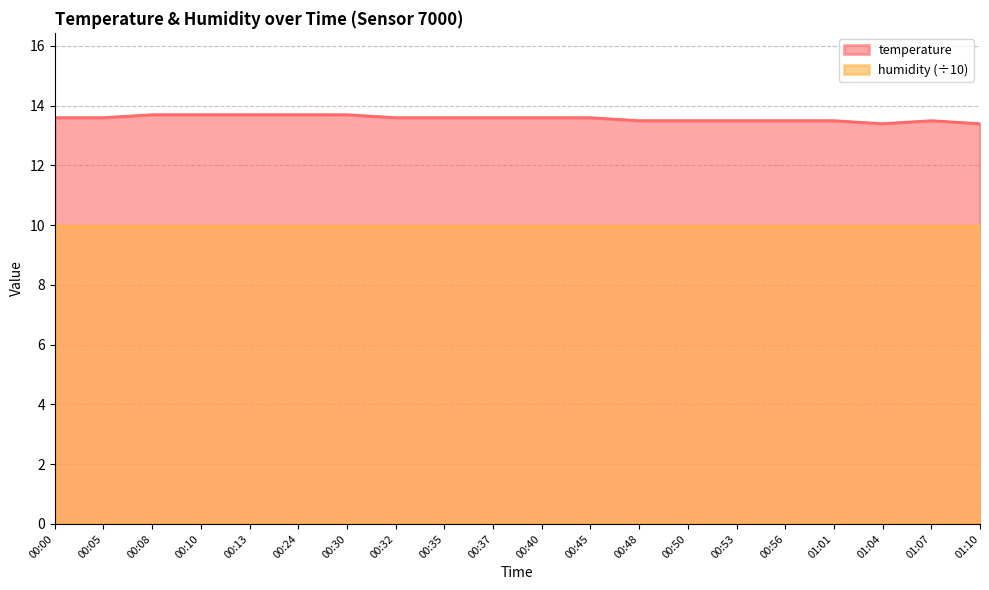

What position from the left is 00:45?

12